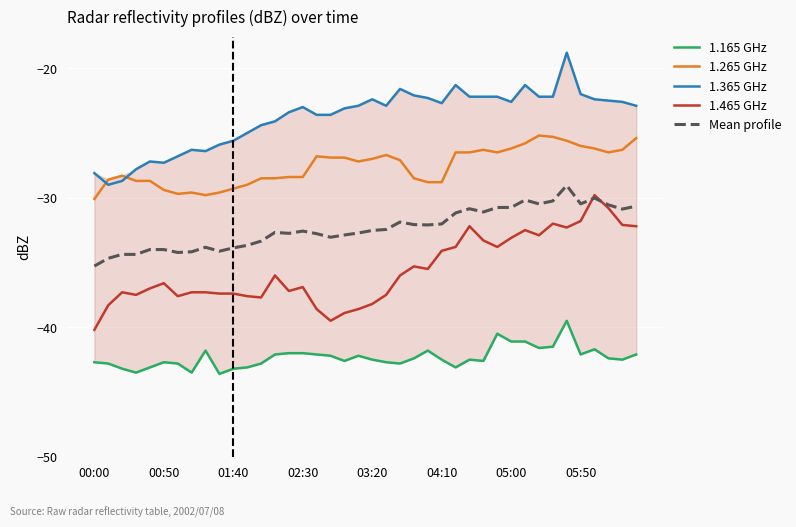

True or false: Mean profile and 1.165 GHz intersect in this chart.

False